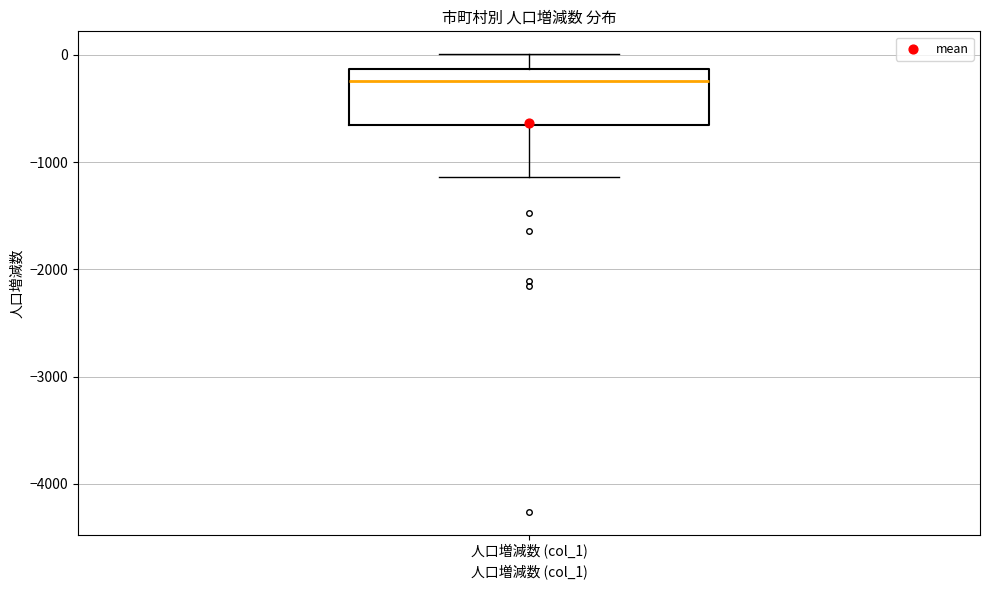

Read this box plot against the y-axis: the position of the median line, the range covered by the box, and the ends of both whiskers. The values are not printed on the chart, so give them approximately, as read against the axis.

median -200, box -700 to -100, whiskers -1100 to 0